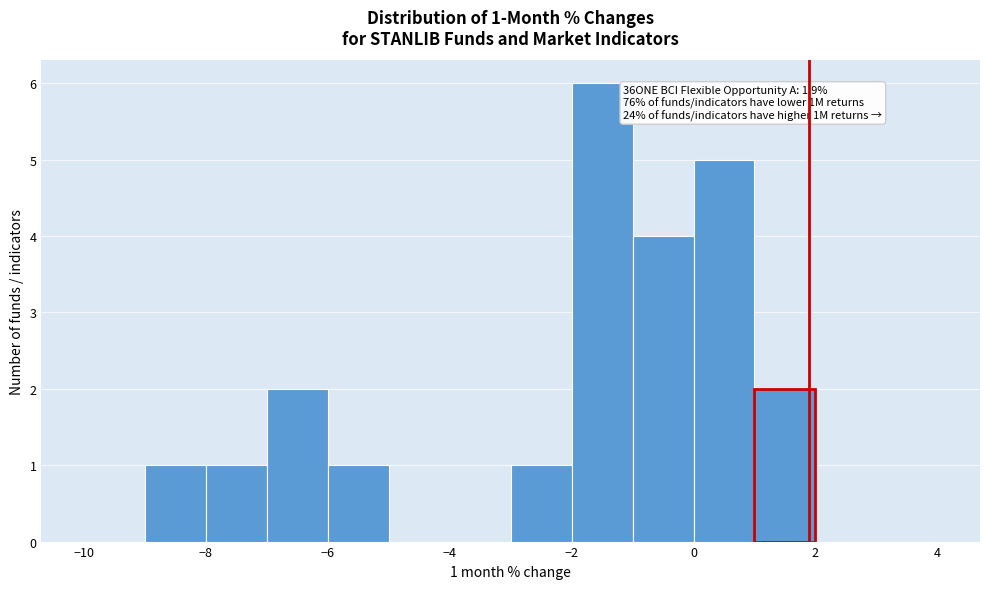

Which range on the x-axis has the tallest bar?

-2 to -1